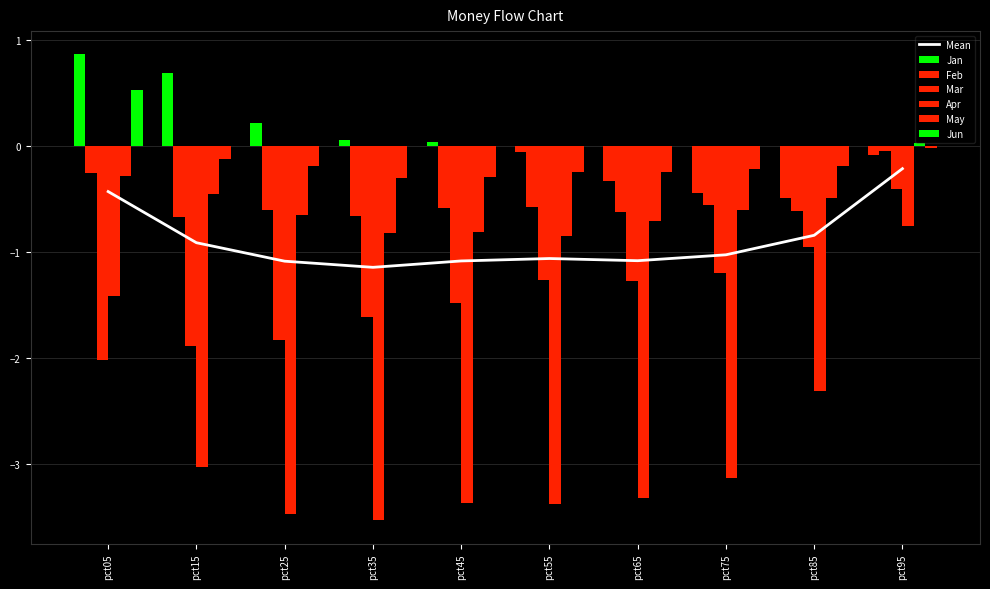

Reading left to right, list all the values displayed in this chart.

Jan: 0.9	0.7	0.2	0.1	0.0	-0.1	-0.3	-0.4	-0.5	-0.1
Feb: -0.3	-0.7	-0.6	-0.7	-0.6	-0.6	-0.6	-0.6	-0.6	-0.0
Mar: -2.0	-1.9	-1.8	-1.6	-1.5	-1.3	-1.3	-1.2	-1.0	-0.4
Apr: -1.4	-3.0	-3.5	-3.5	-3.4	-3.4	-3.3	-3.1	-2.3	-0.8
May: -0.3	-0.5	-0.6	-0.8	-0.8	-0.8	-0.7	-0.6	-0.5	0.0
Jun: 0.5	-0.1	-0.2	-0.3	-0.3	-0.2	-0.2	-0.2	-0.2	-0.0